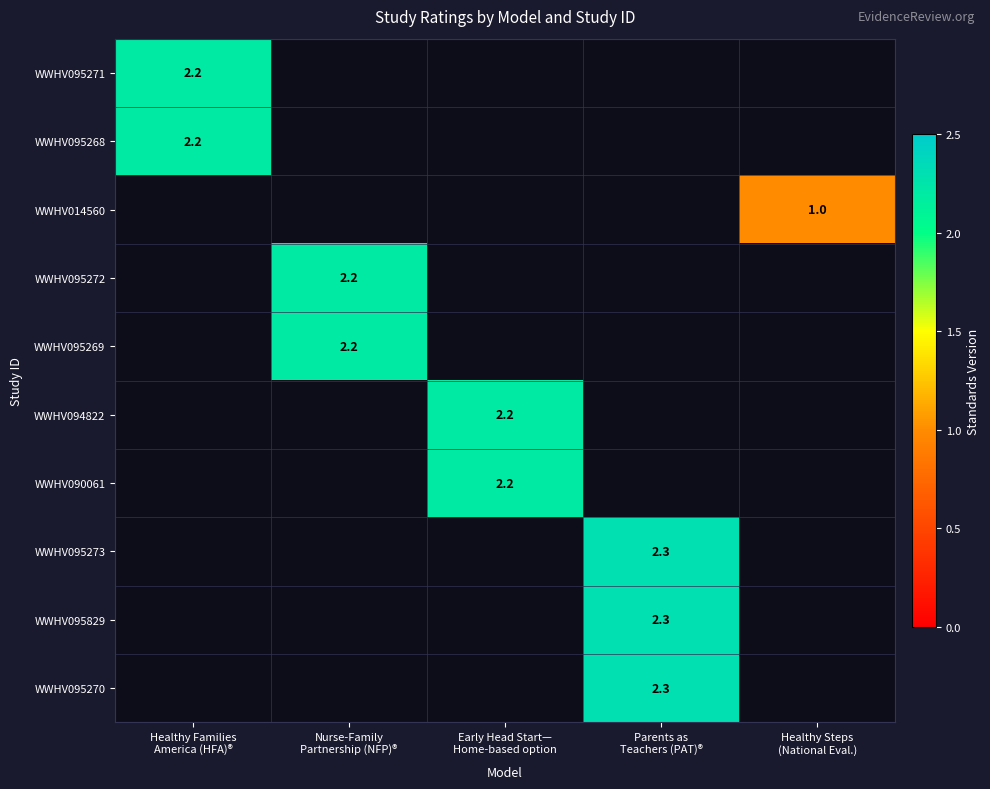

At which category is the sum across all series the highest?

Parents as
Teachers (PAT)®